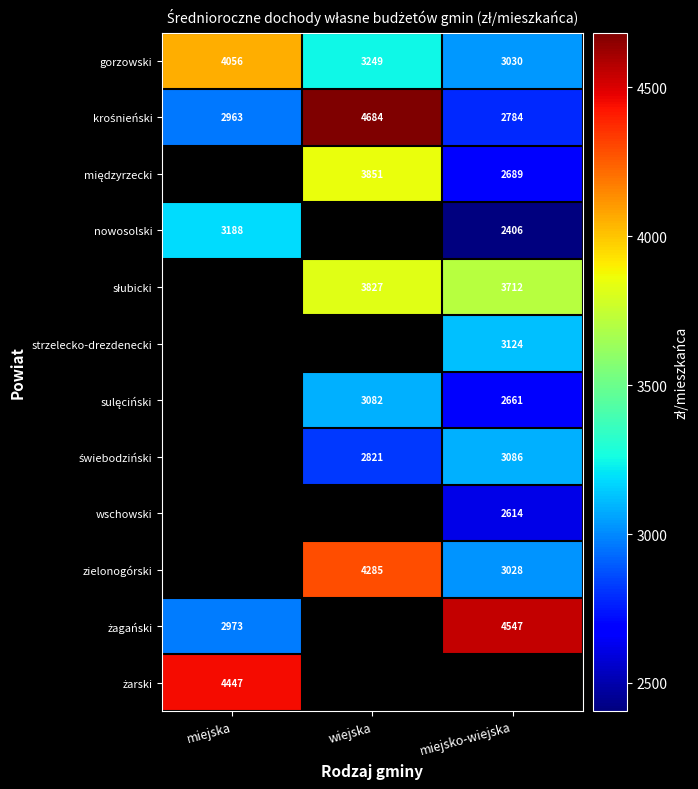

At how many categories does at least one series exceed 3904?

3